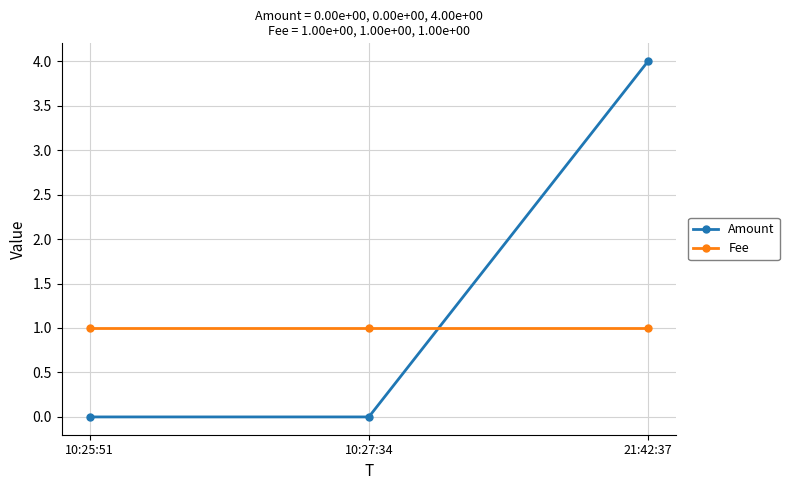

At which category is the sum across all series the highest?

21:42:37